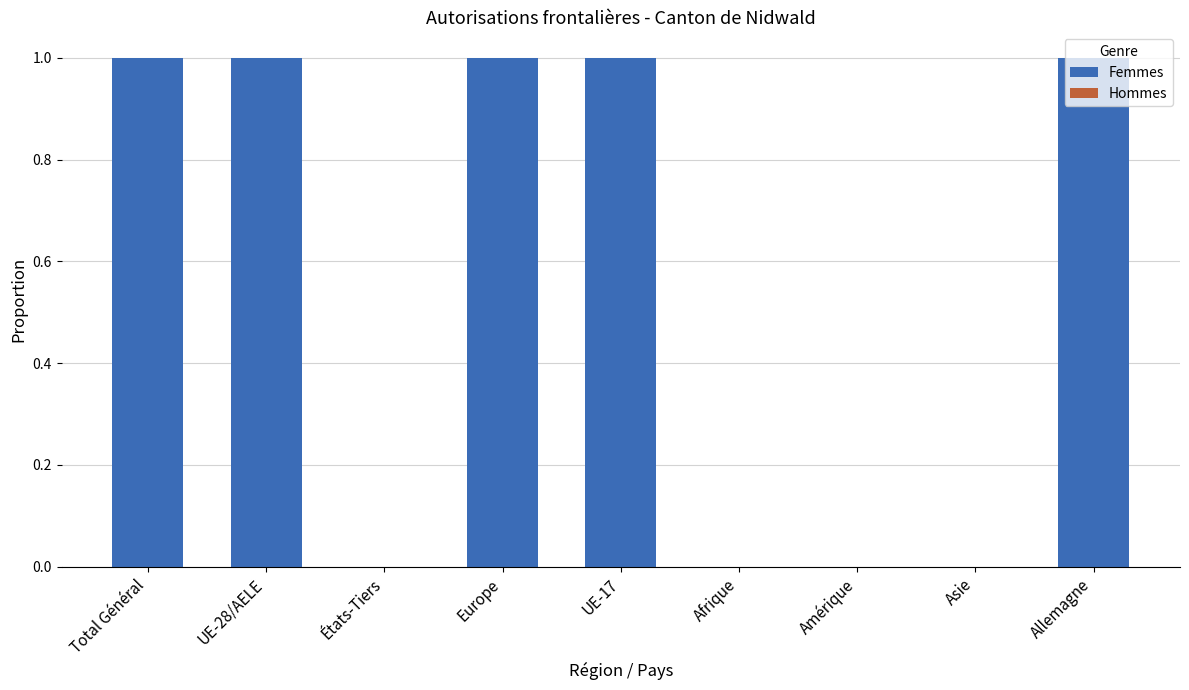

The value at Asie is 0. True or false?

True